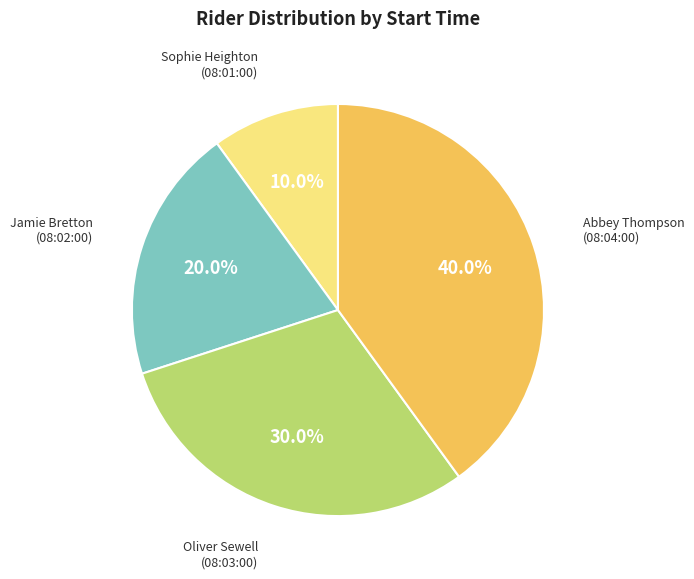

True or false: Jamie Bretton (08:02:00) accounts for 27% of the total.

False